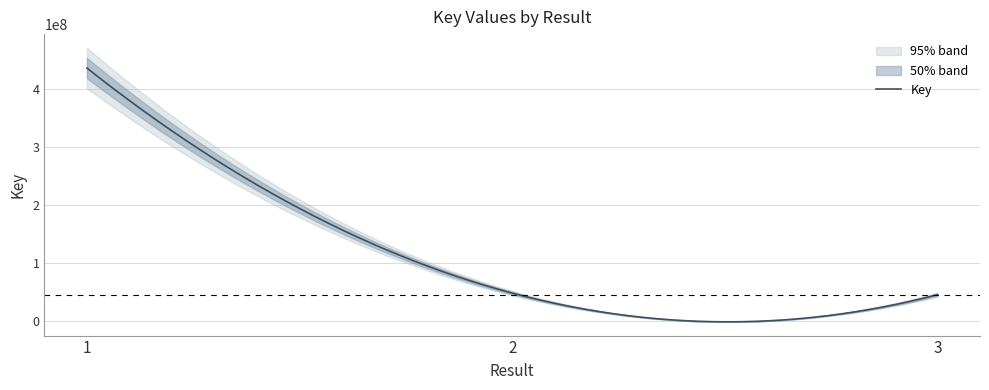

List the labels in order of value, largest first.

1, 2, 3